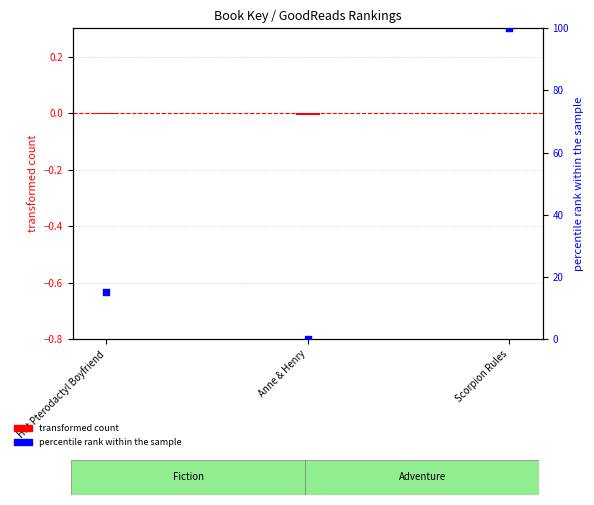

Which has a higher value, Hot Pterodactyl Boyfriend or Anne & Henry?

Hot Pterodactyl Boyfriend